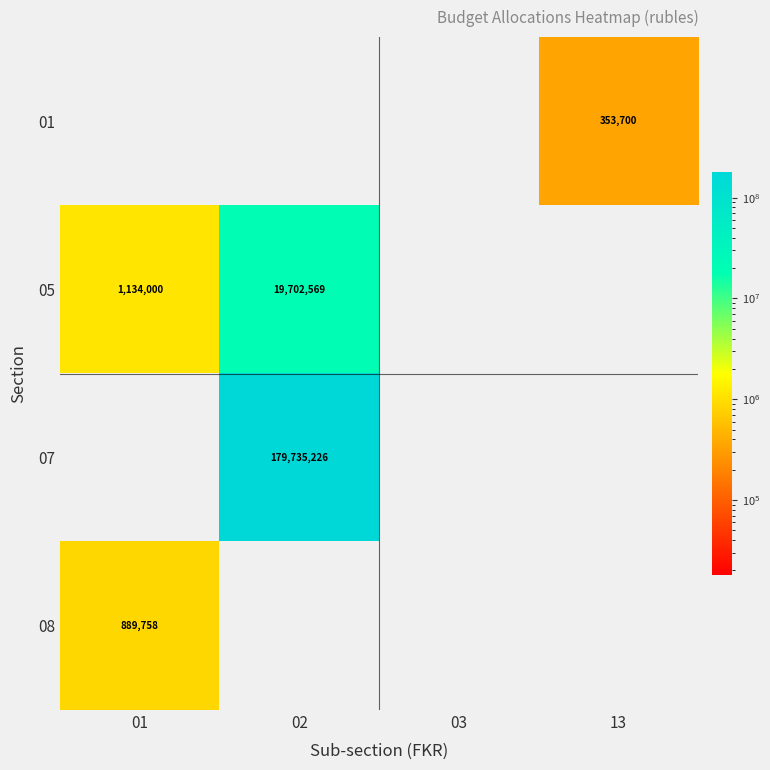

Is it true that 01 equals 353700 at 13?

True